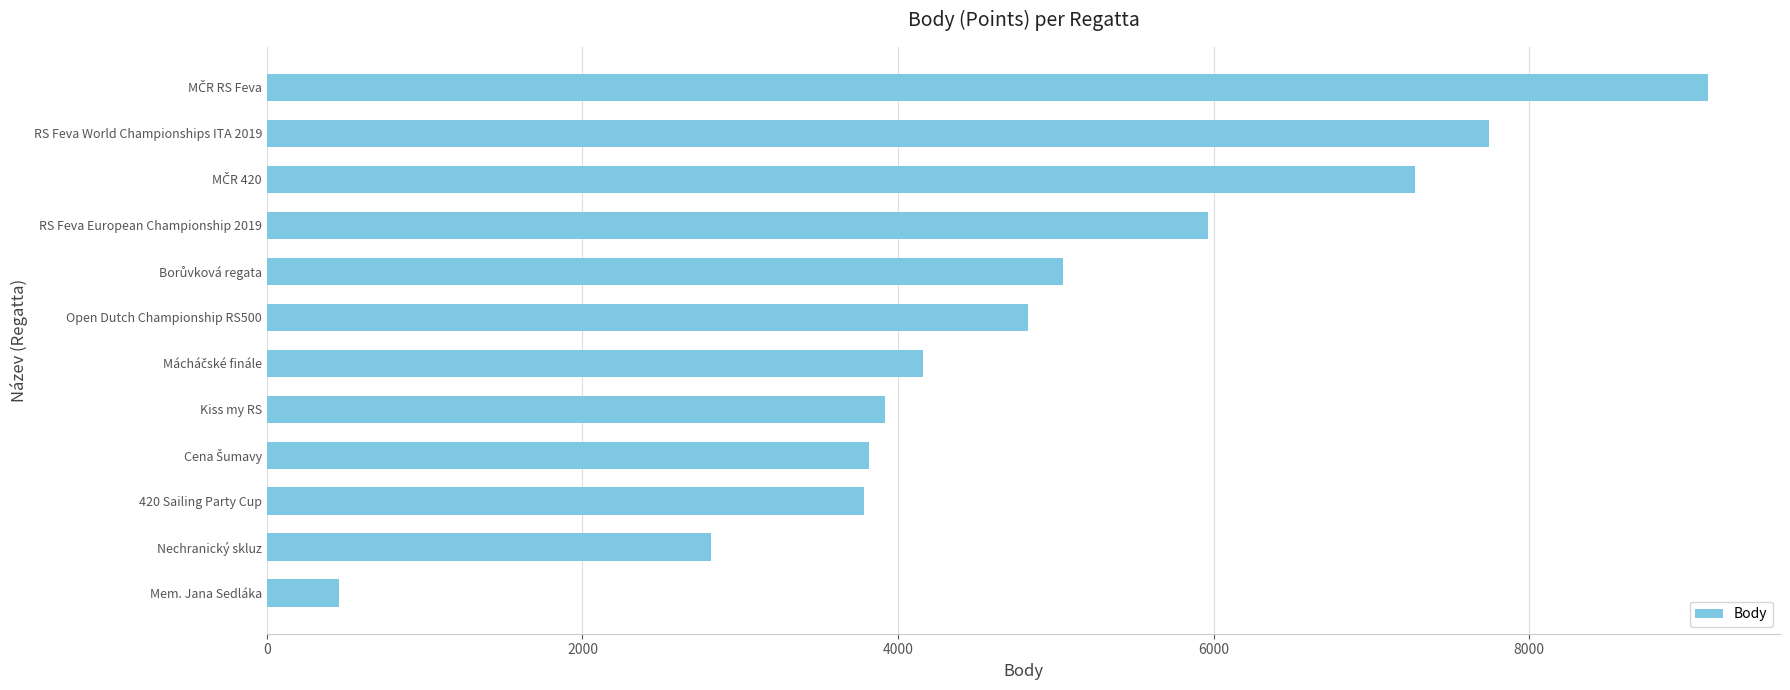

What is the difference between the maximum and minimum values?

8677